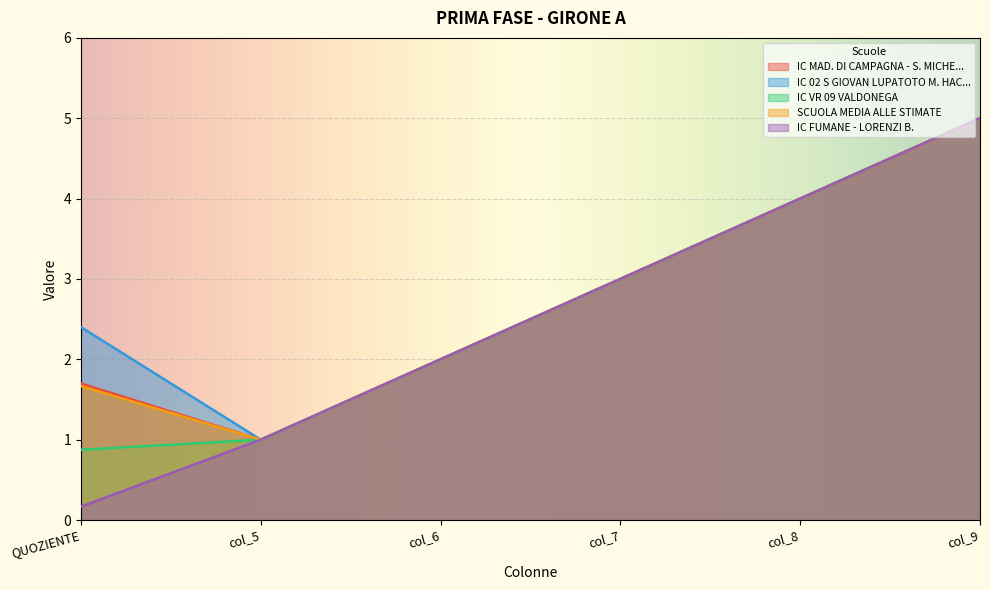

How many lines are shown in the chart?

5